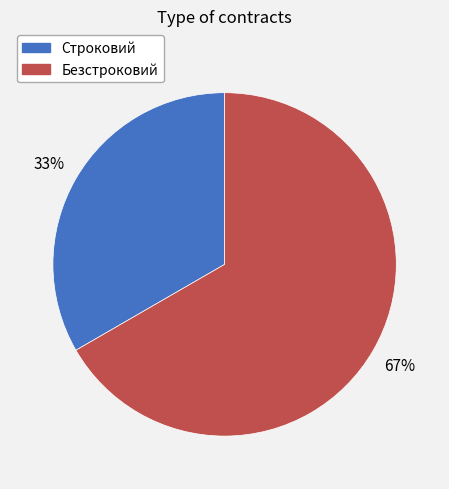

Is it true that Безстроковий is 67% of the pie?

True